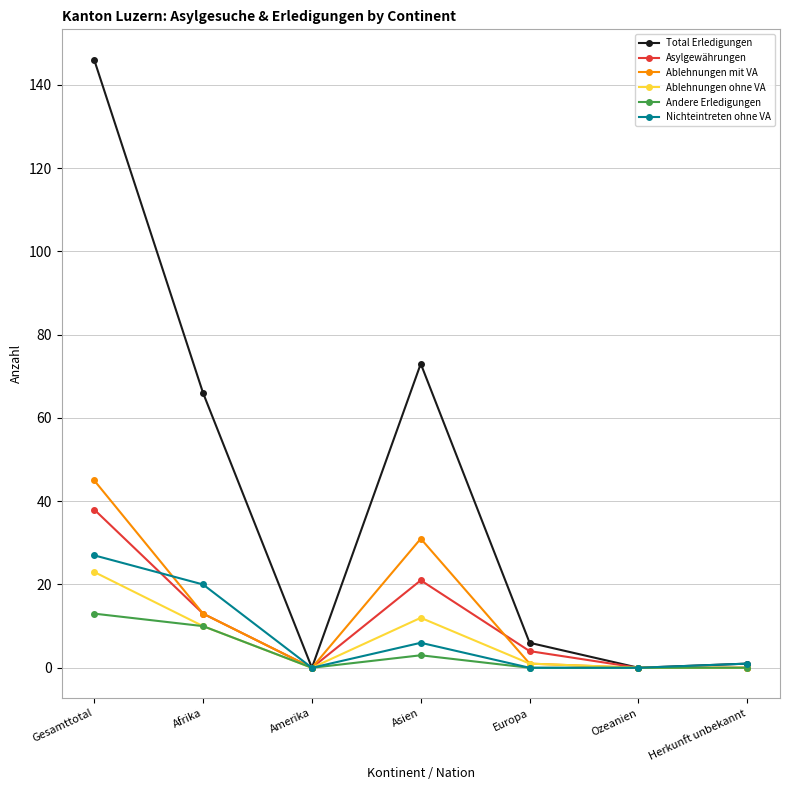

True or false: Nichteintreten ohne VA and Ablehnungen mit VA intersect in this chart.

True